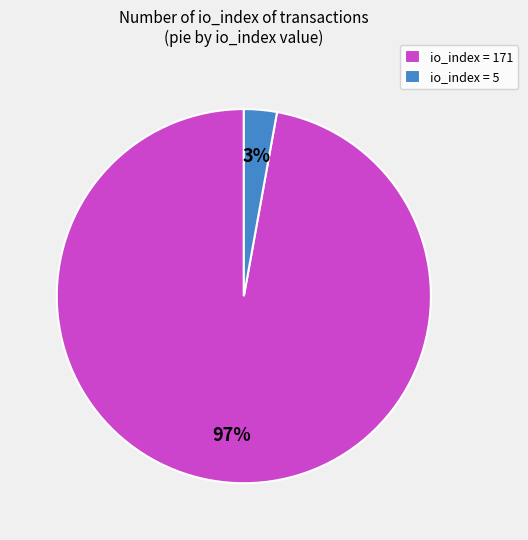

Combined, do io_index = 171 and io_index = 5 account for over 50%?

Yes